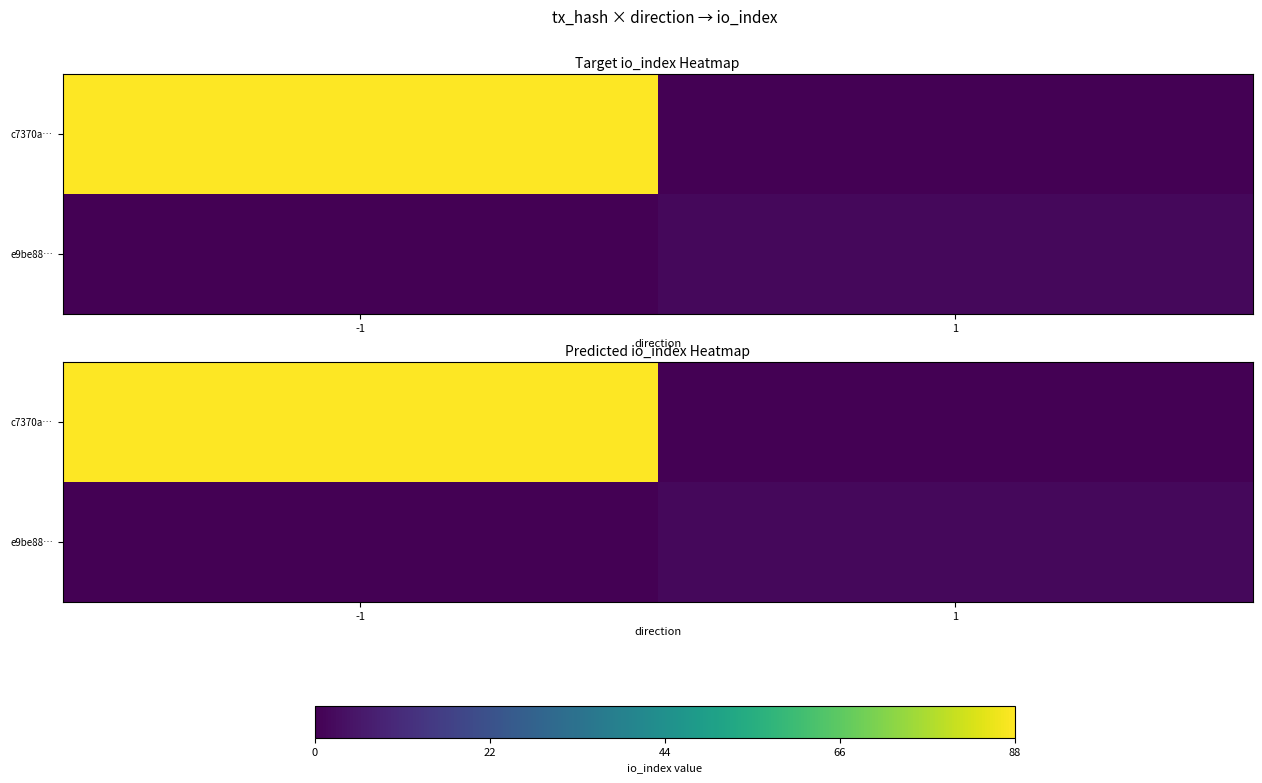

Which series has the largest total across all categories?

c7370a…